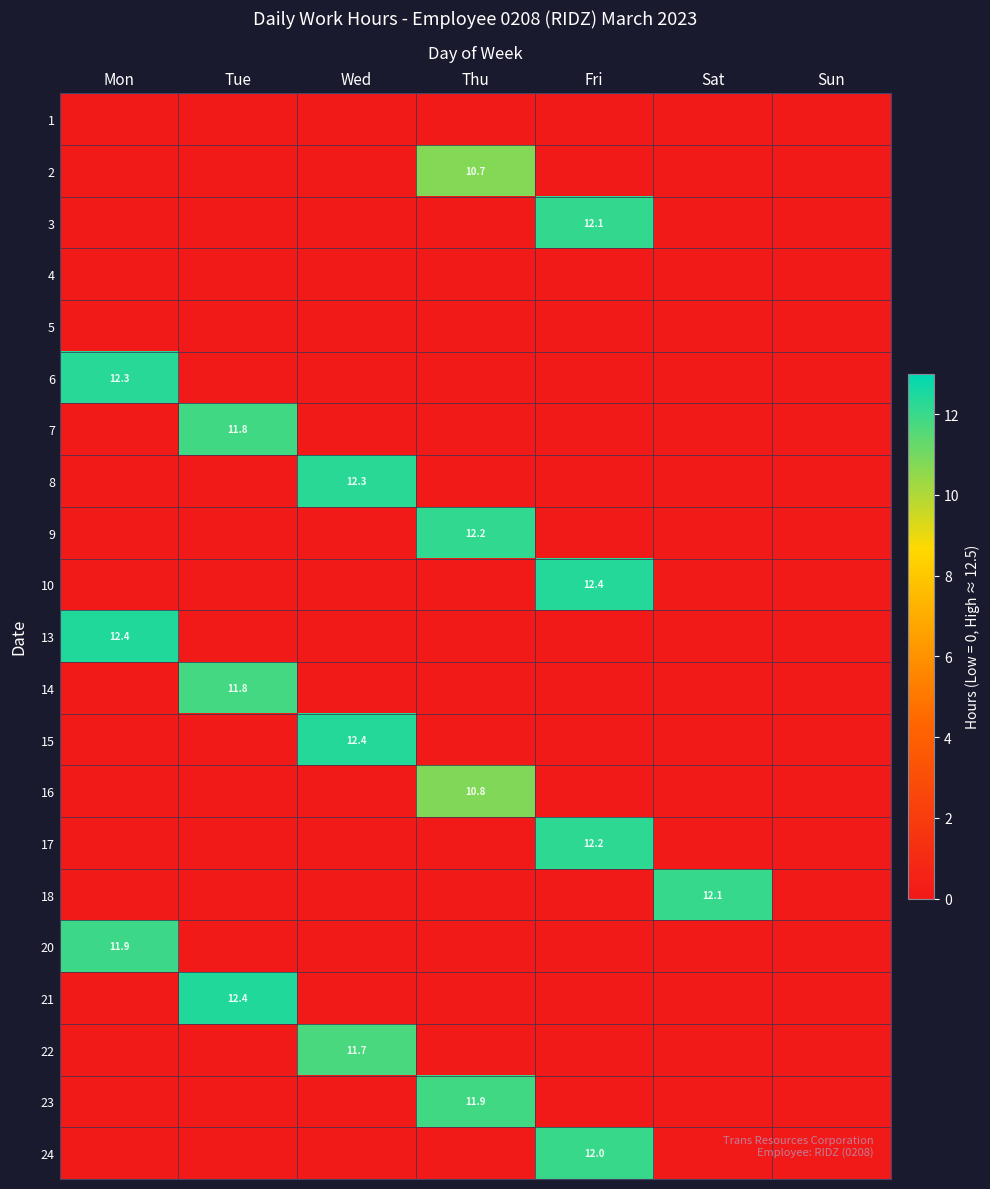

The 18 series shows 12.1 at Sat. True or false?

True